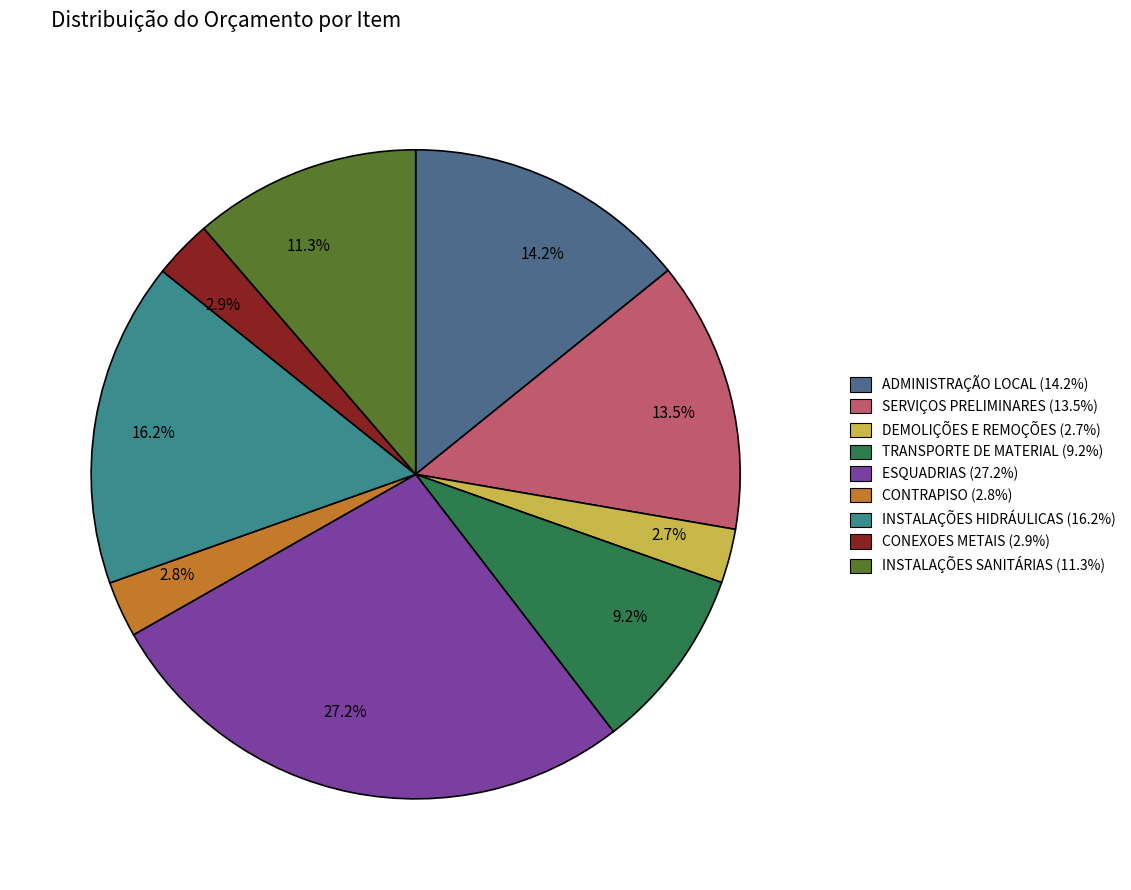

What is the largest slice in the pie chart?

27.2%